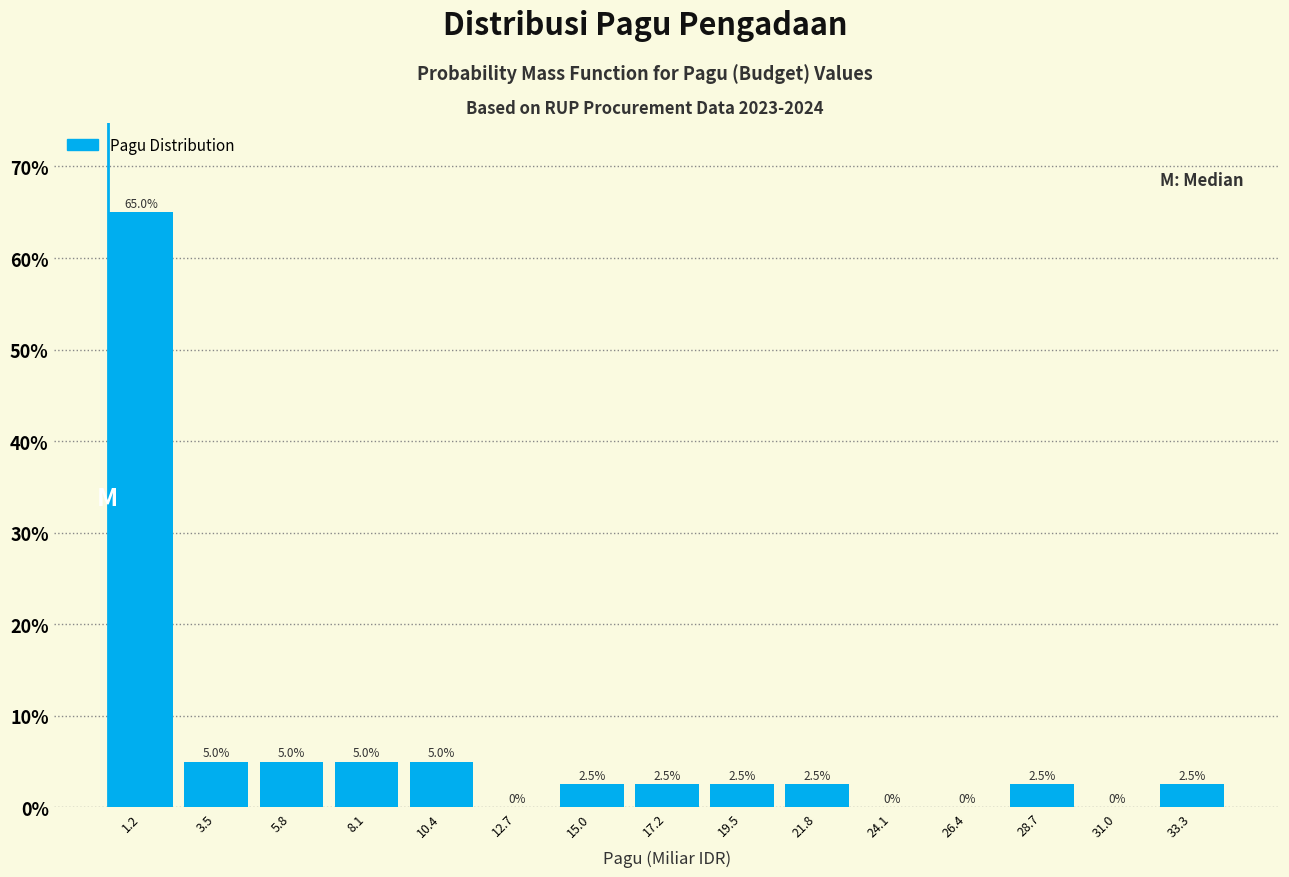

Reading left to right, list every bar in this chart as the range it spans on the x-axis followed by its height. The bar edges are not printed on the chart, so give them approximately, as read against the axis.

0.0 to 2.5: 65.0
2.5 to 4.5: 5.0
4.5 to 7.0: 5.0
7.0 to 9.0: 5.0
9.0 to 11.5: 5.0
11.5 to 14.0: 0.0
14.0 to 16.0: 2.5
16.0 to 18.5: 2.5
18.5 to 20.5: 2.5
20.5 to 23.0: 2.5
23.0 to 25.5: 0.0
25.5 to 27.5: 0.0
27.5 to 30.0: 2.5
30.0 to 32.0: 0.0
32.0 to 34.5: 2.5